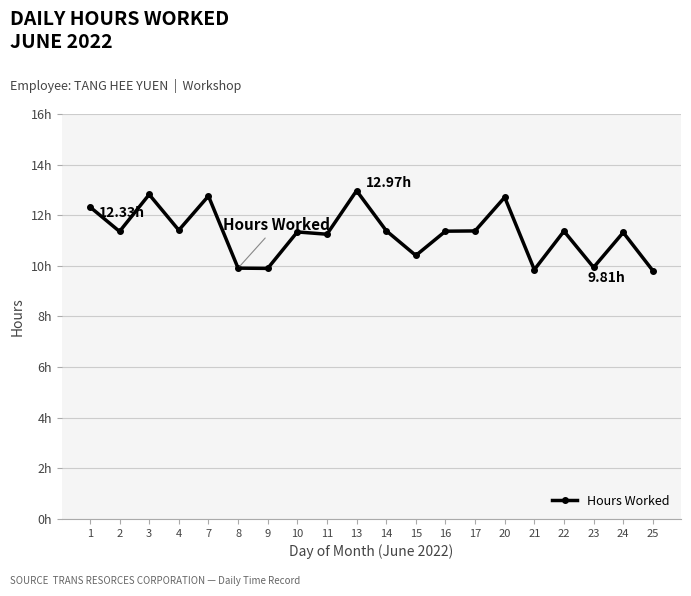

Reading left to right, extract all data points from this chart.

1=12.3	2=11.4	3=12.8	4=11.4	7=12.8	8=9.9	9=9.9	10=11.3	11=11.2	13=13.0	14=11.4	15=10.4	16=11.4	17=11.4	20=12.7	21=9.8	22=11.4	23=9.9	24=11.3	25=9.8